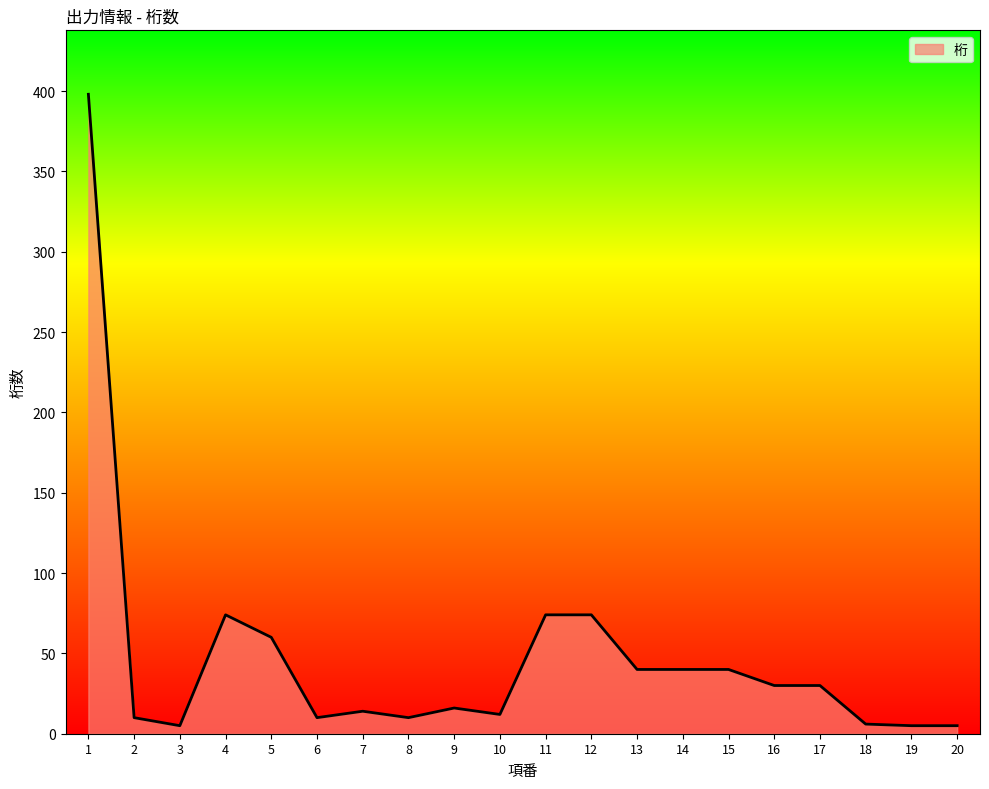

What is the greatest value displayed?

398